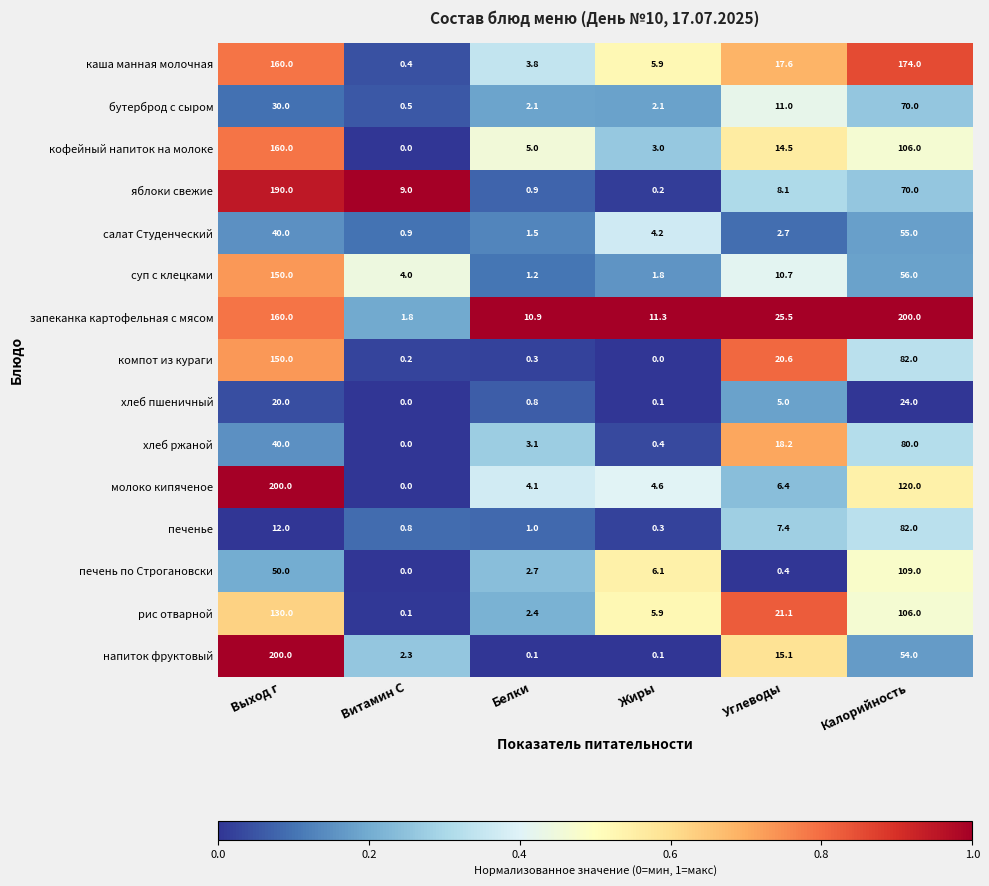

At which category is the sum across all series the highest?

Выход г